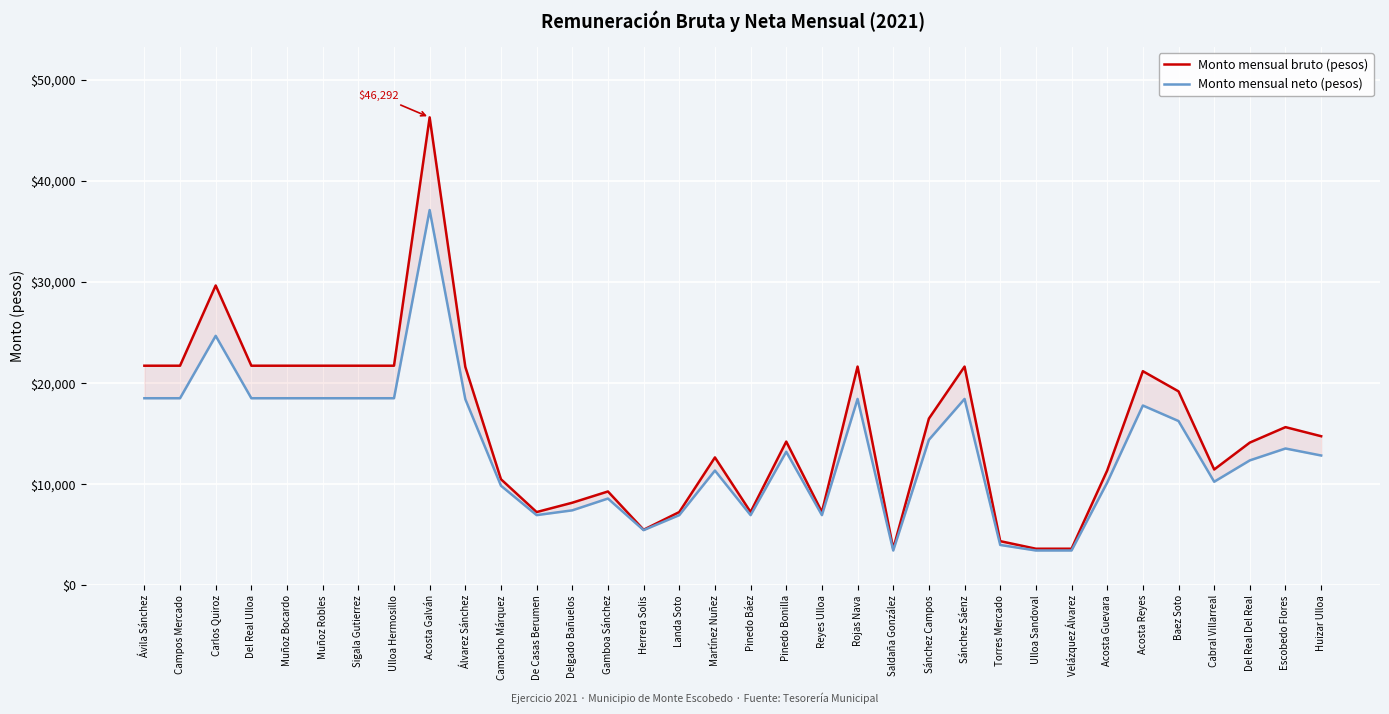

Rank the series by their average value, from highest to lowest.

Monto mensual bruto (pesos), Monto mensual neto (pesos)